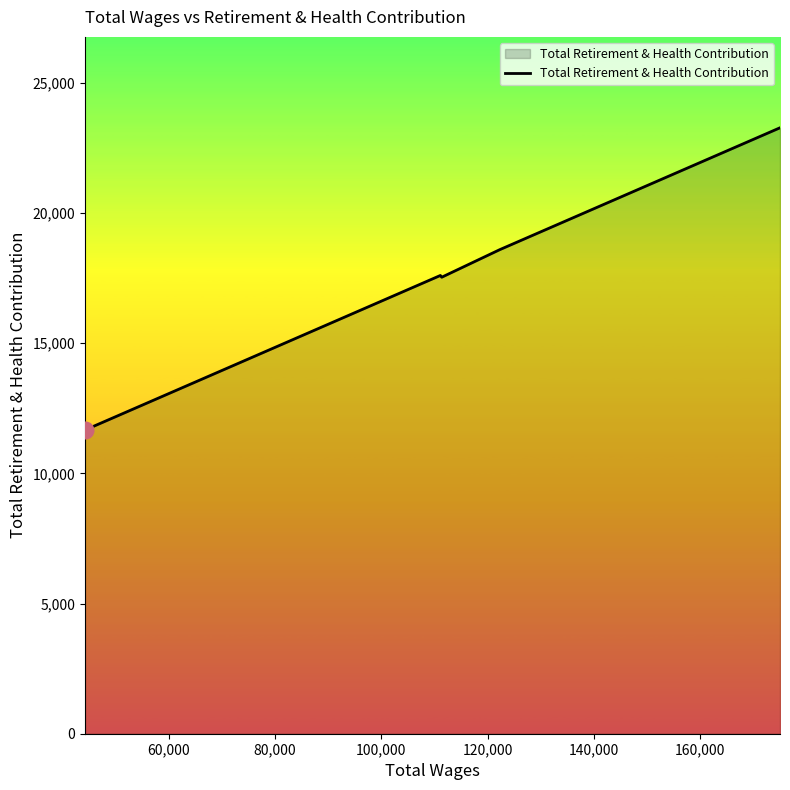

What is the average value?

17320